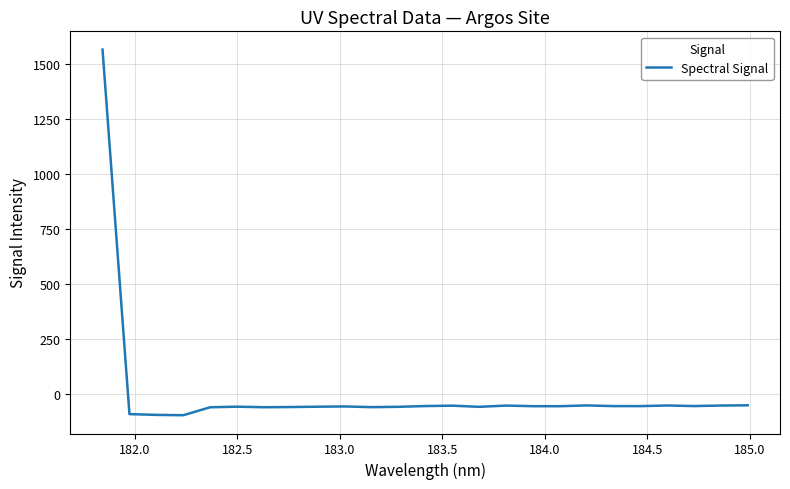

What is the minimum value shown in the chart?

-97.1